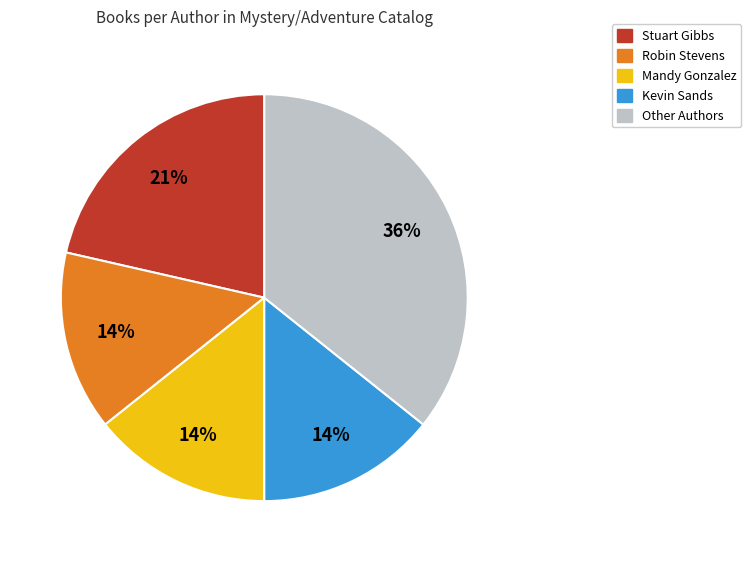

True or false: Mandy Gonzalez accounts for 14% of the total.

True